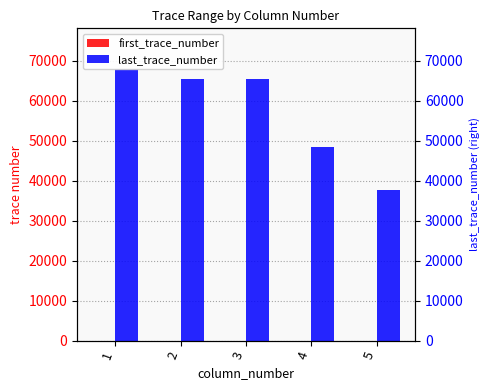

Is the value of first_trace_number at 3 greater than the value of last_trace_number at 3?

No